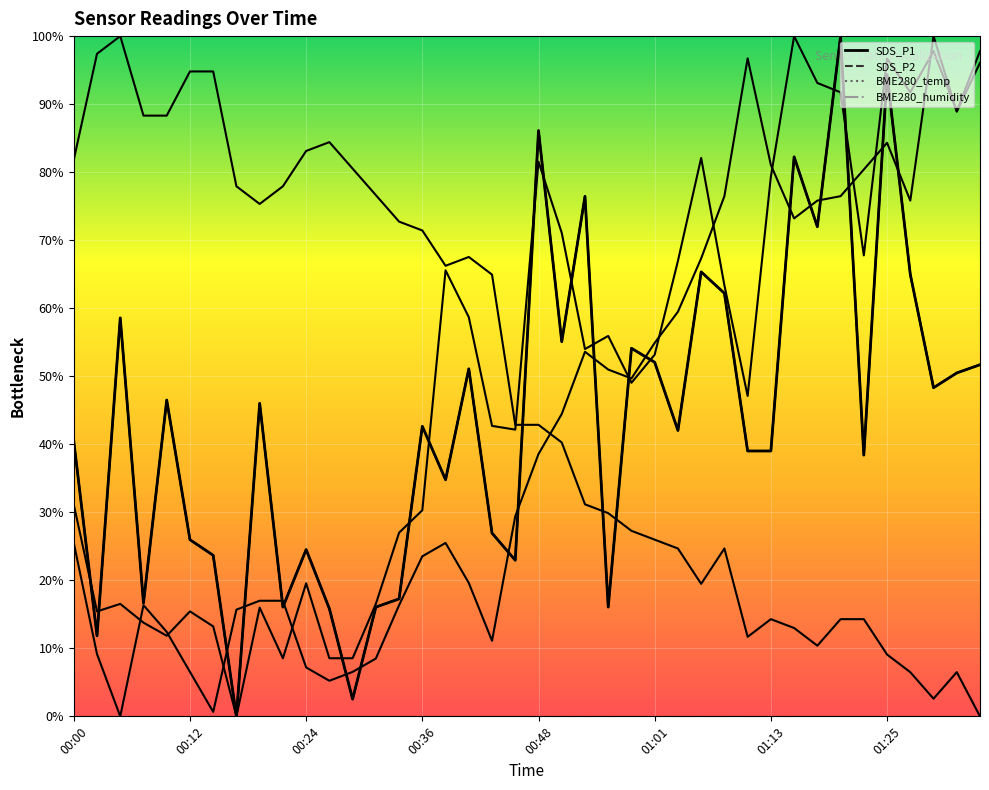

Reading left to right, what are all the values shown in this chart?

40.5	11.8	58.6	16.7	46.5	26.0	23.7	0.0	46.0	16.1	24.5	15.8	2.5	16.1	17.3	42.6	34.8	51.1	26.9	22.9	86.1	55.1	76.4	16.1	54.1	52.1	42.0	65.3	62.2	39.0	39.0	82.2	72.0	100.0	38.4	94.3	65.0	48.3	50.5	51.7